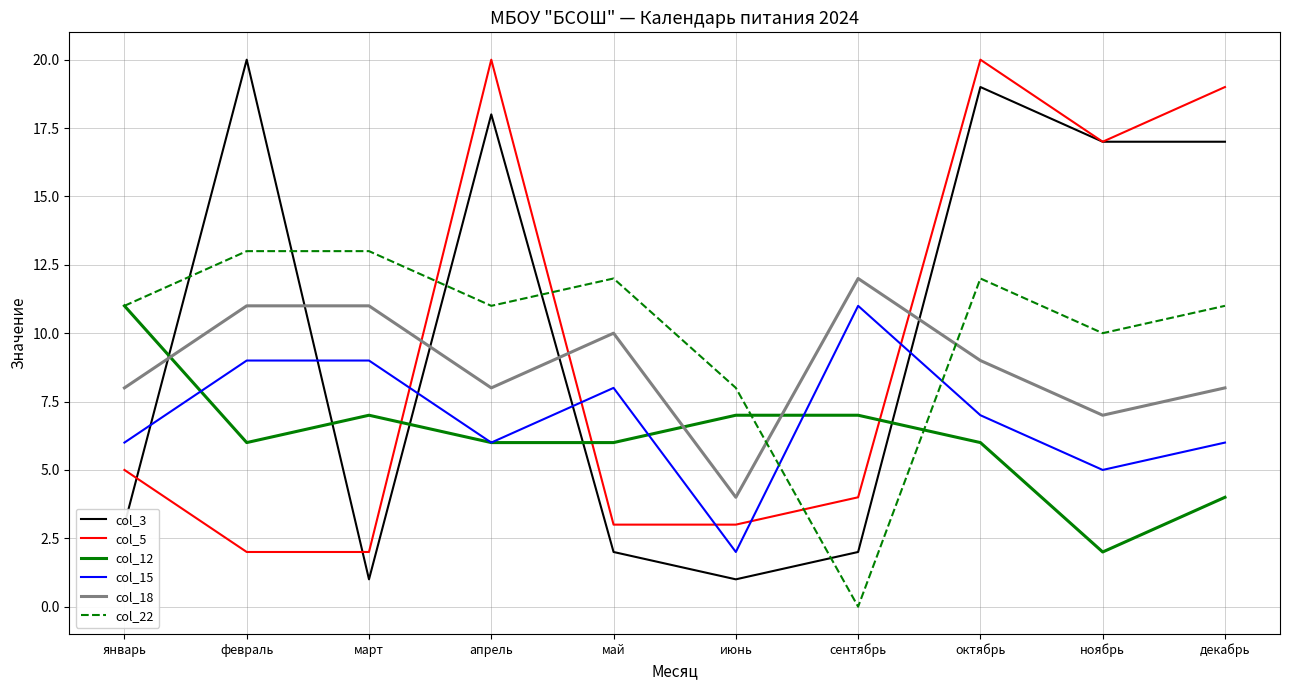

What is the difference between the maximum and minimum values in the col_22 series?

13